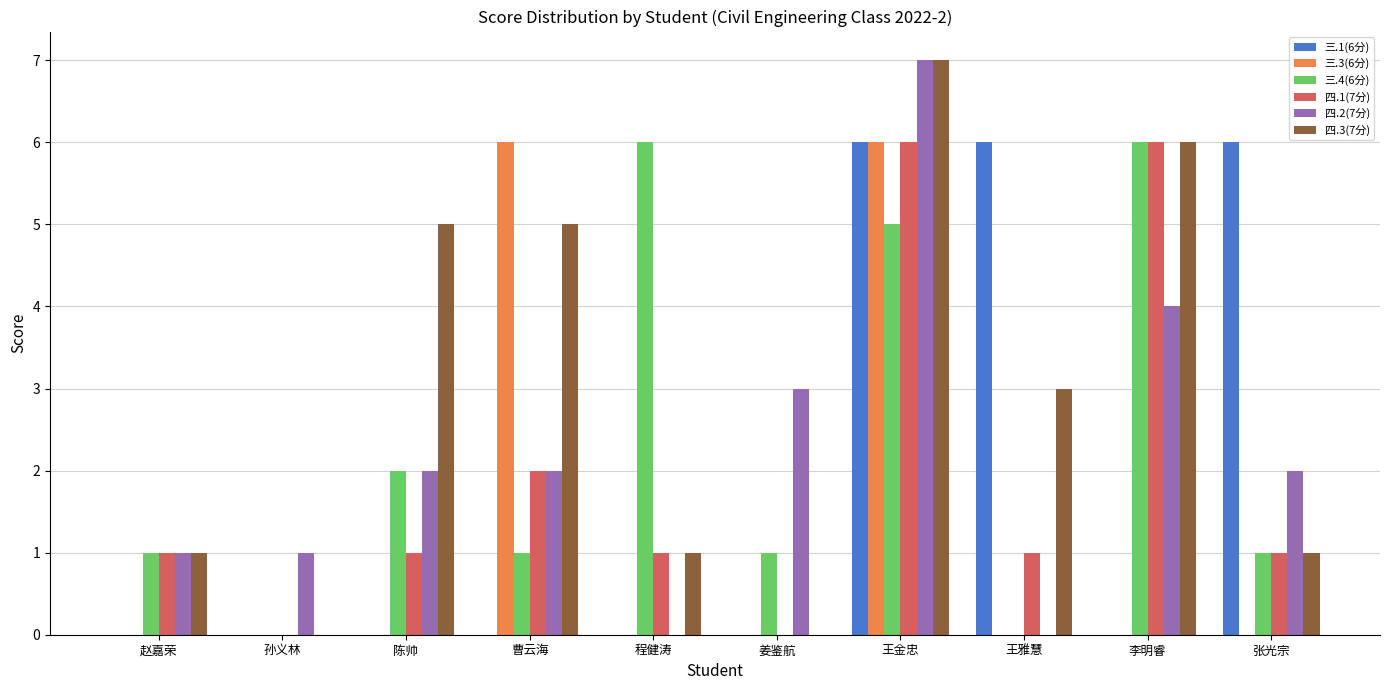

Which series has the largest total across all categories?

四.3(7分)